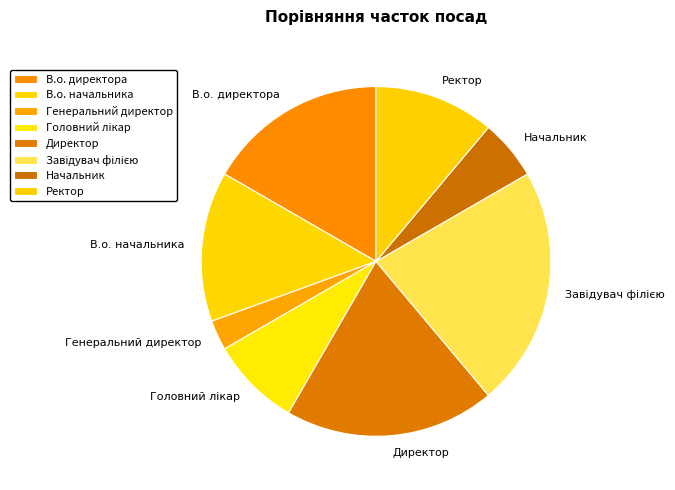

Which slice is the smallest?

Генеральний директор